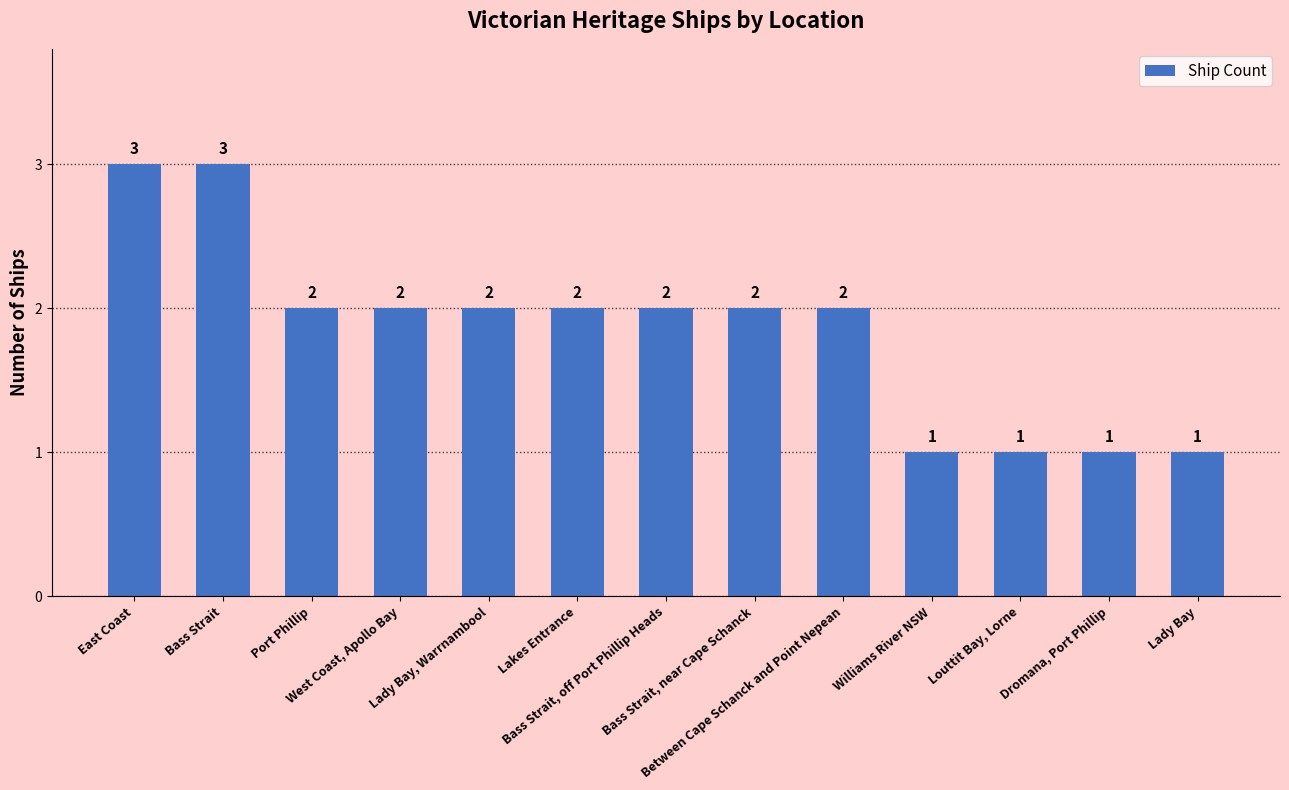

What position from the right is Bass Strait, off Port Phillip Heads?

7